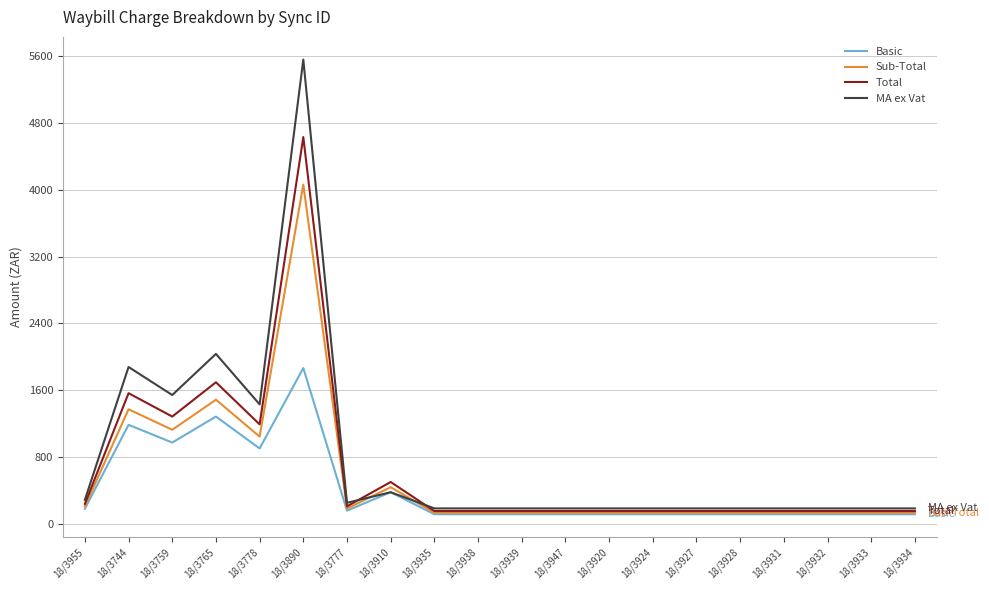

Which series has the largest range (max minus min)?

MA ex Vat